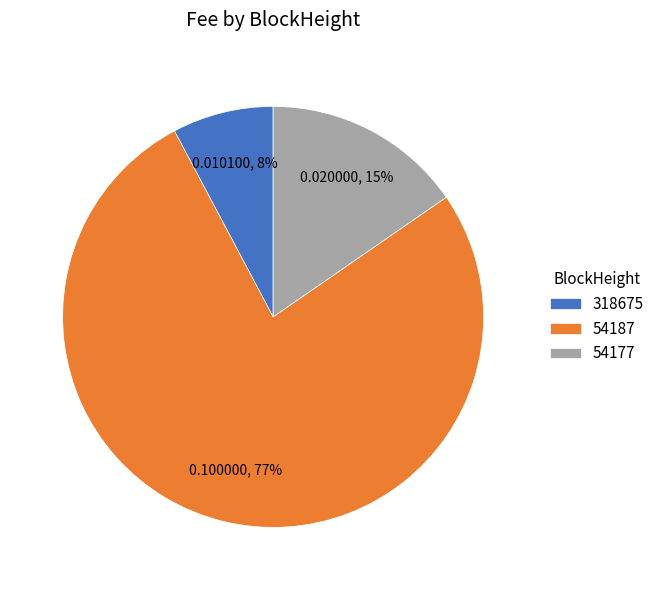

What is the smallest slice in the pie chart?

318675